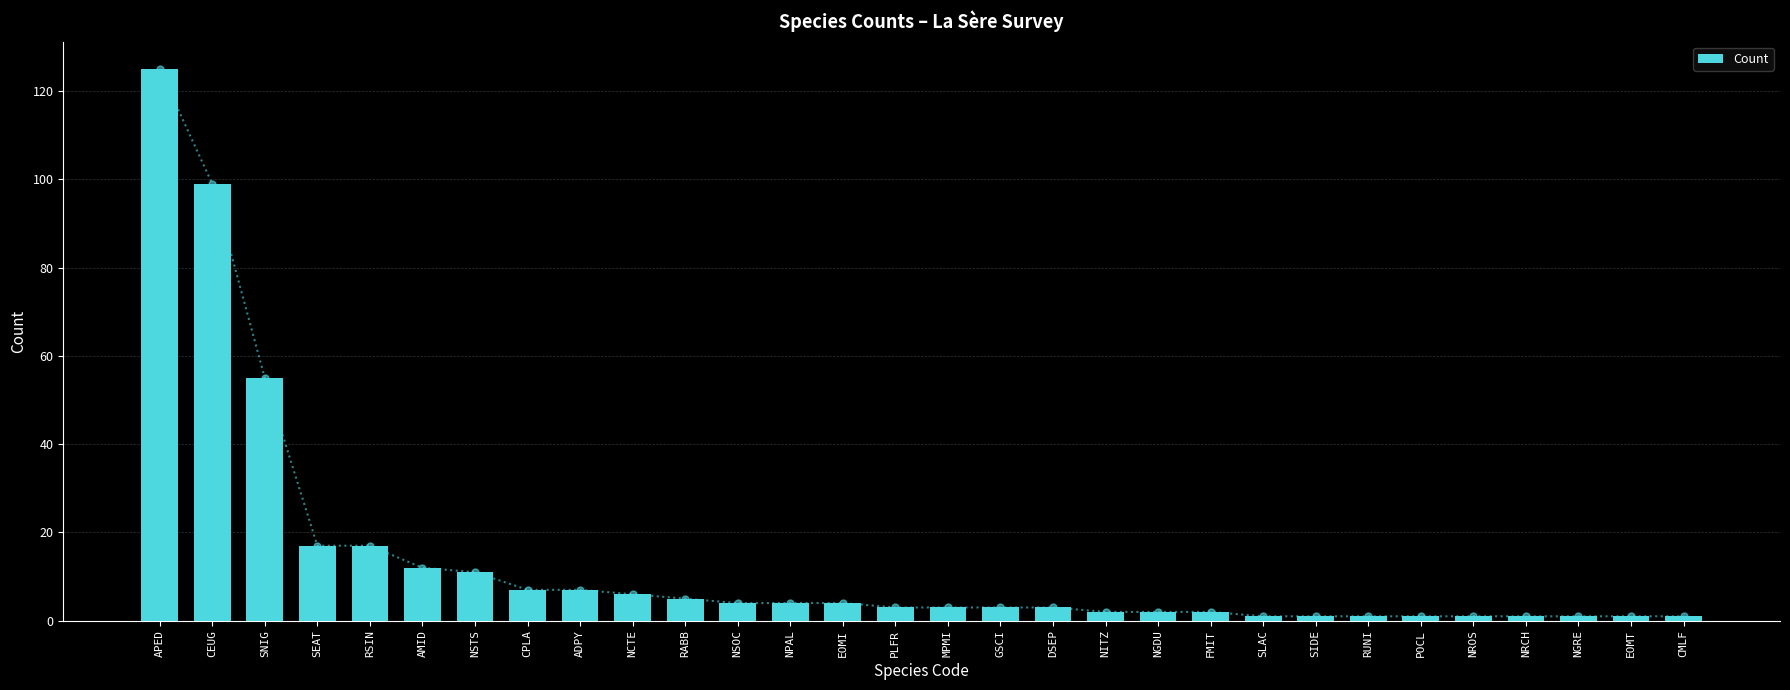

What is the maximum value shown in the chart?

125